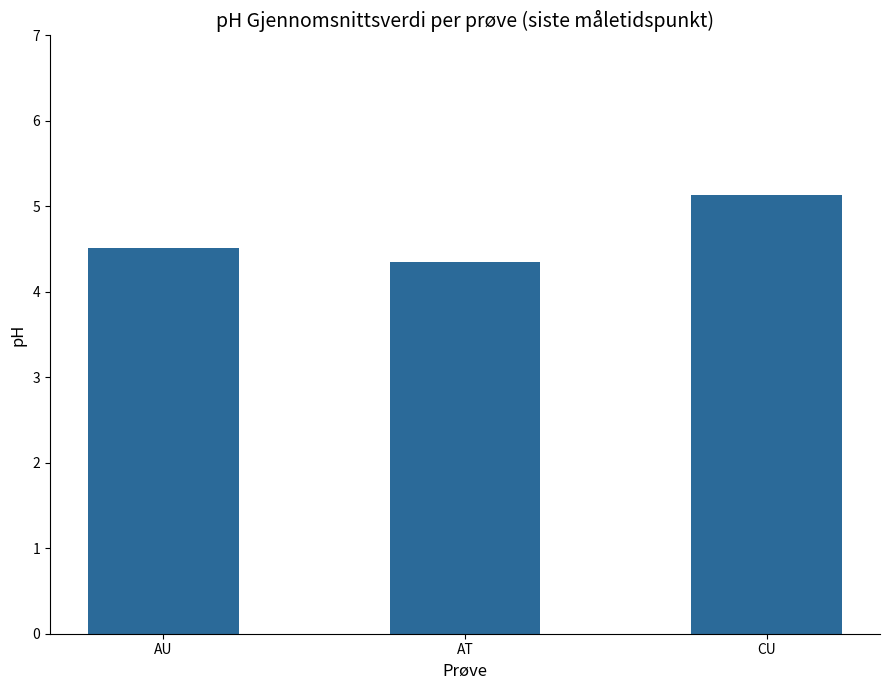

Are the bars grouped side by side (vs. stacked)?

No